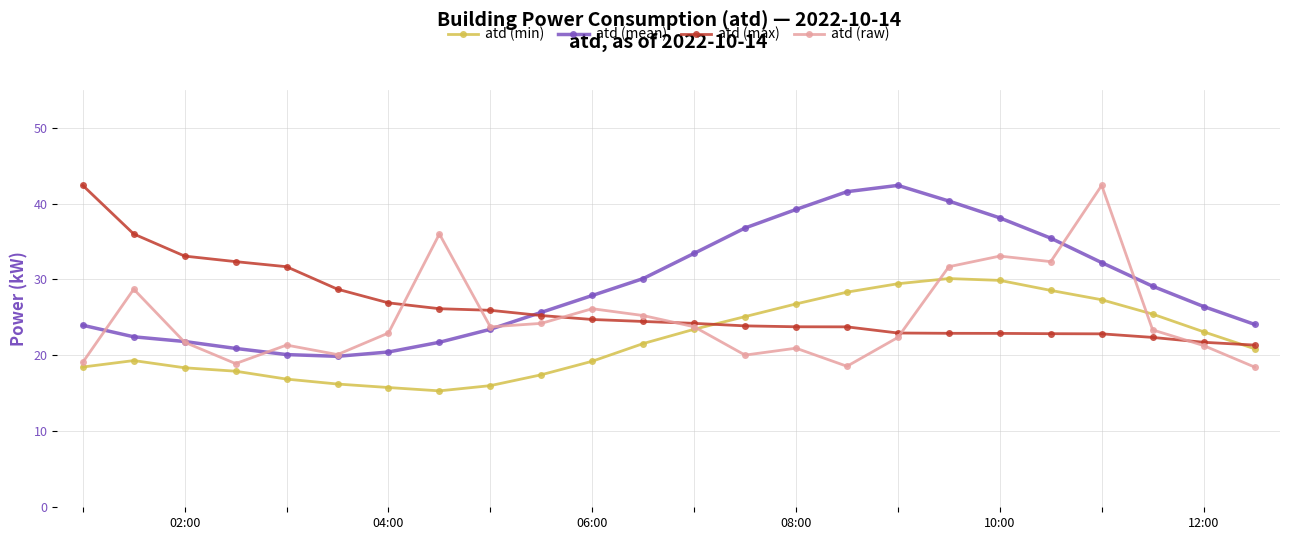

How many categories are shown in the chart?

24